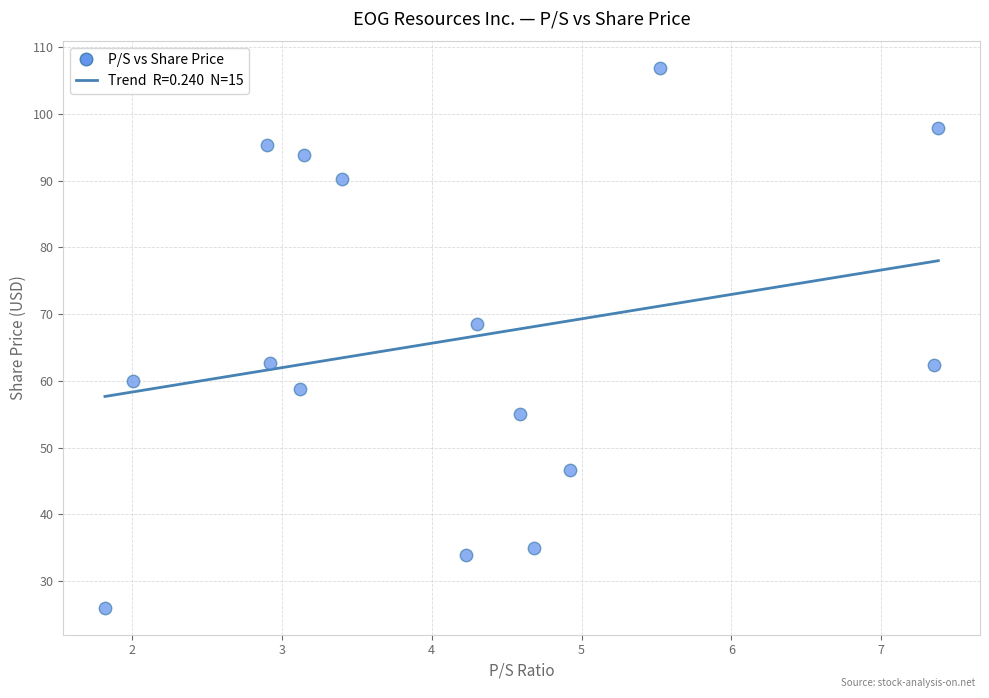

What is the range of X values (max minus min)?

5.6